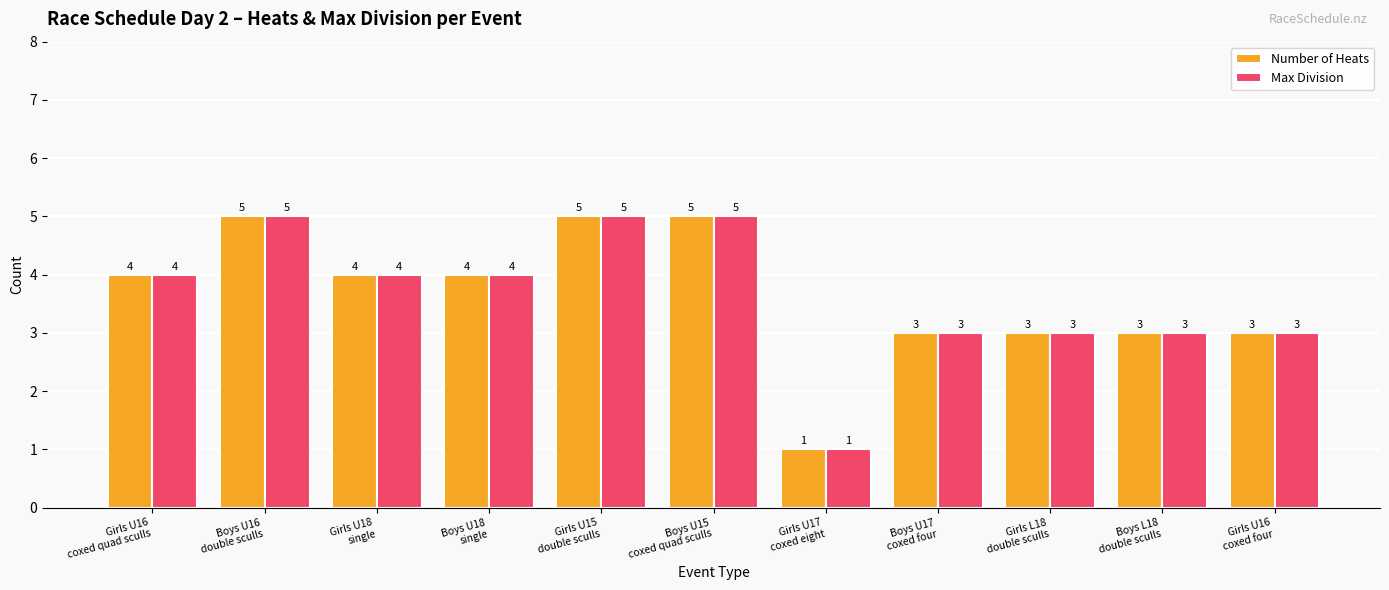

Reading right to left, extract all data points from this chart.

Number of Heats: 3	3	3	3	1	5	5	4	4	5	4
Max Division: 3	3	3	3	1	5	5	4	4	5	4